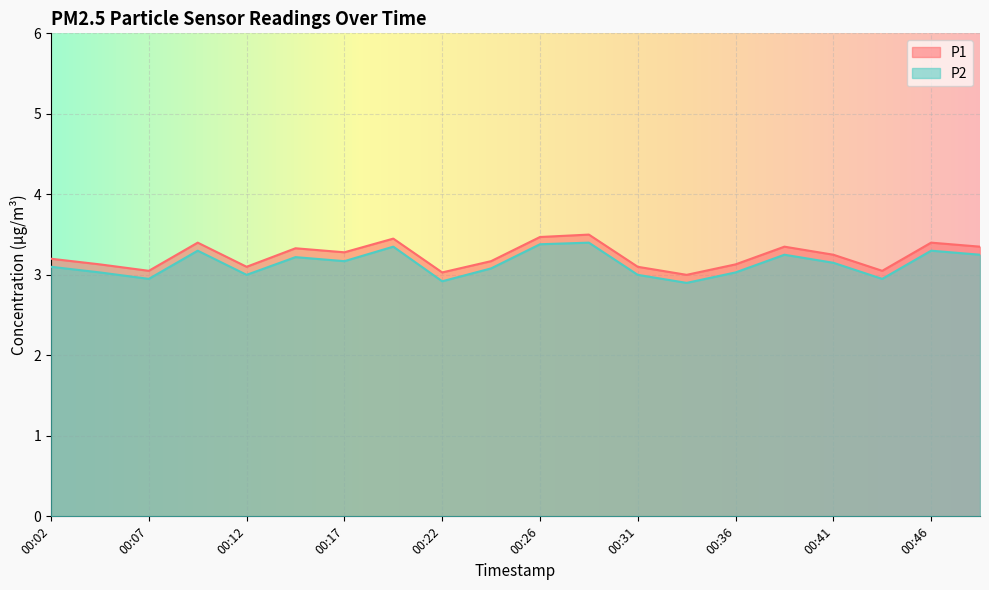

Which label corresponds to the smallest value in the chart?

00:34